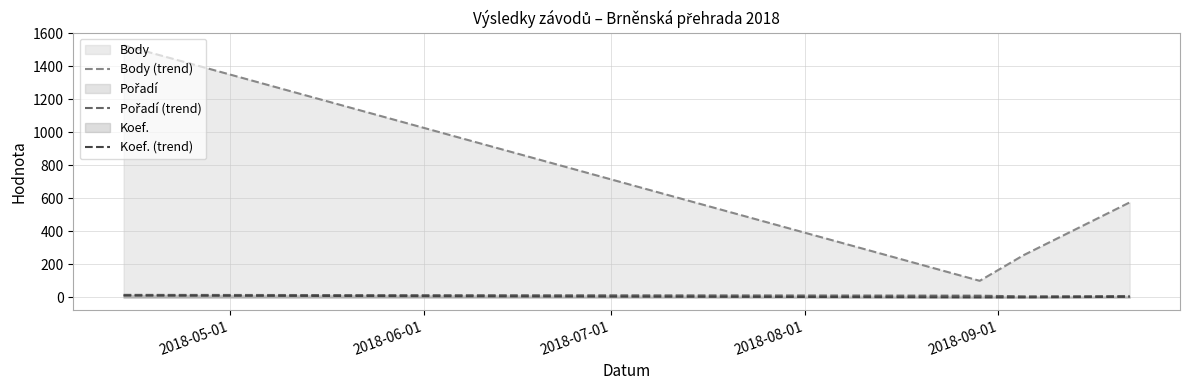

Which series has the widest spread of values?

Body (trend)